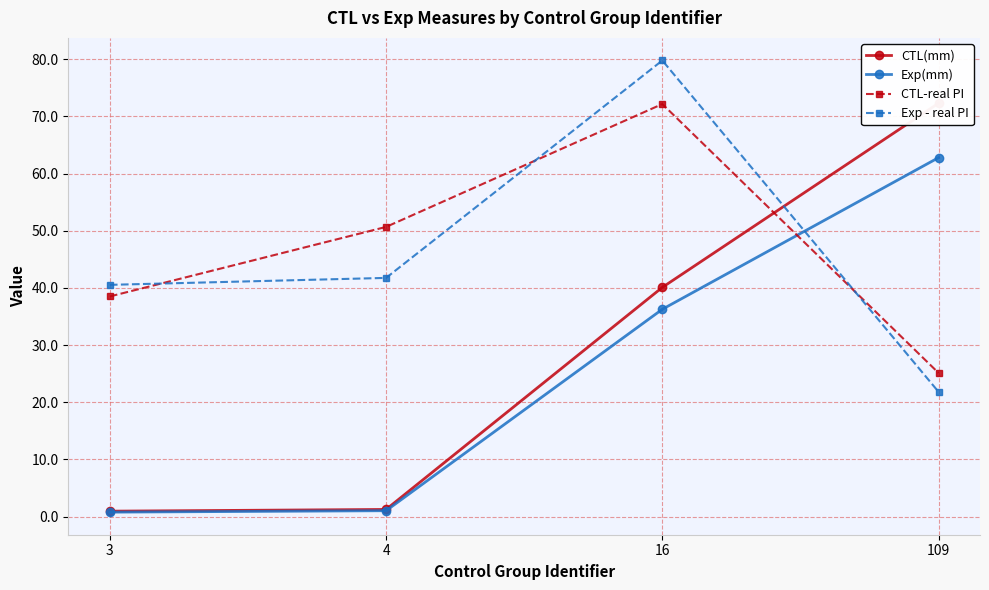

What is the minimum value for CTL-real PI?

25.1